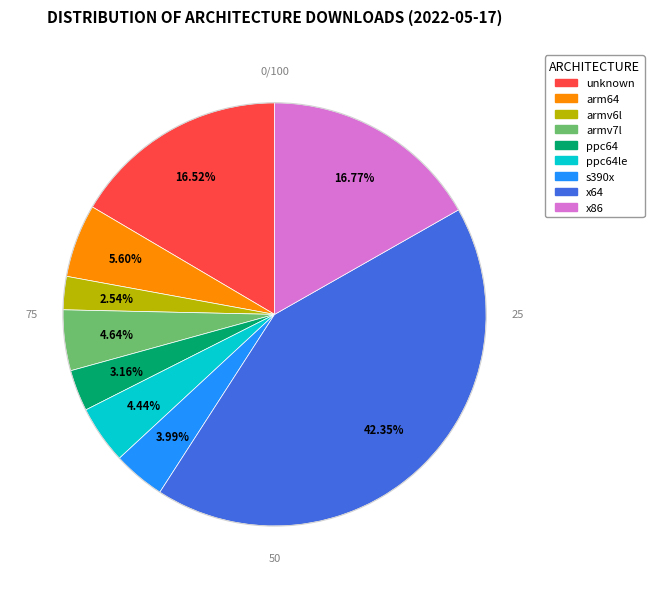

Is there a majority slice in this chart?

No